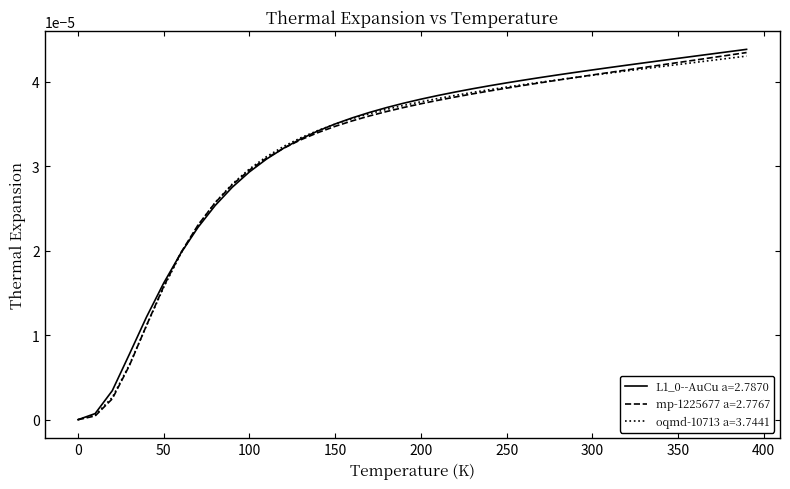

Does the chart display data point markers on the line(s)?

No